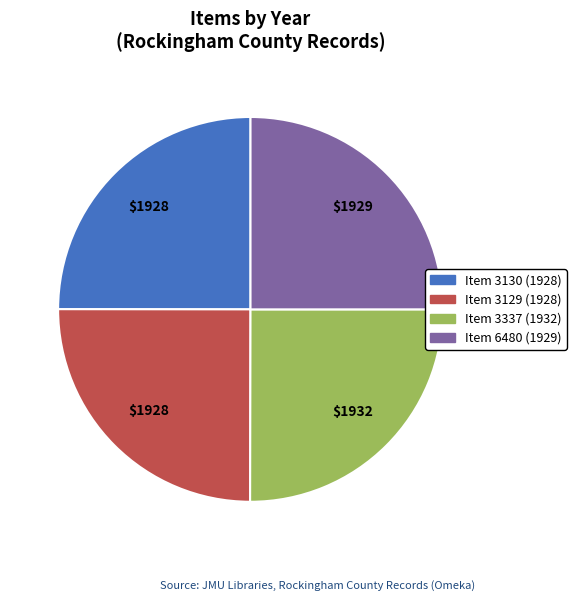

How many segments does this pie chart have?

4